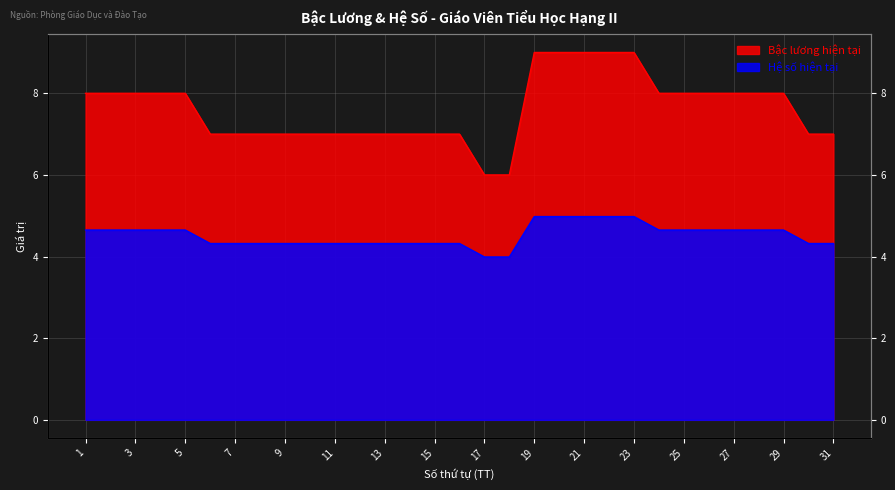

What is the difference between the maximum and second lowest values in the Hệ số hiện tại series?

1.0